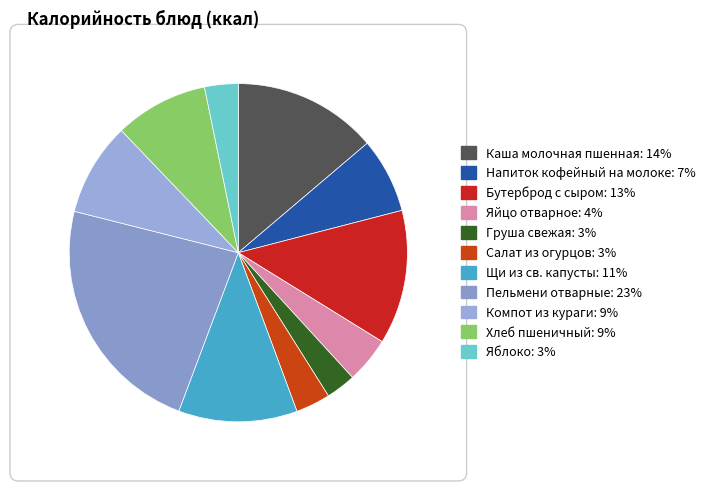

Combined, what portion of the pie is Бутерброд с сыром and Яблоко?

16.0%